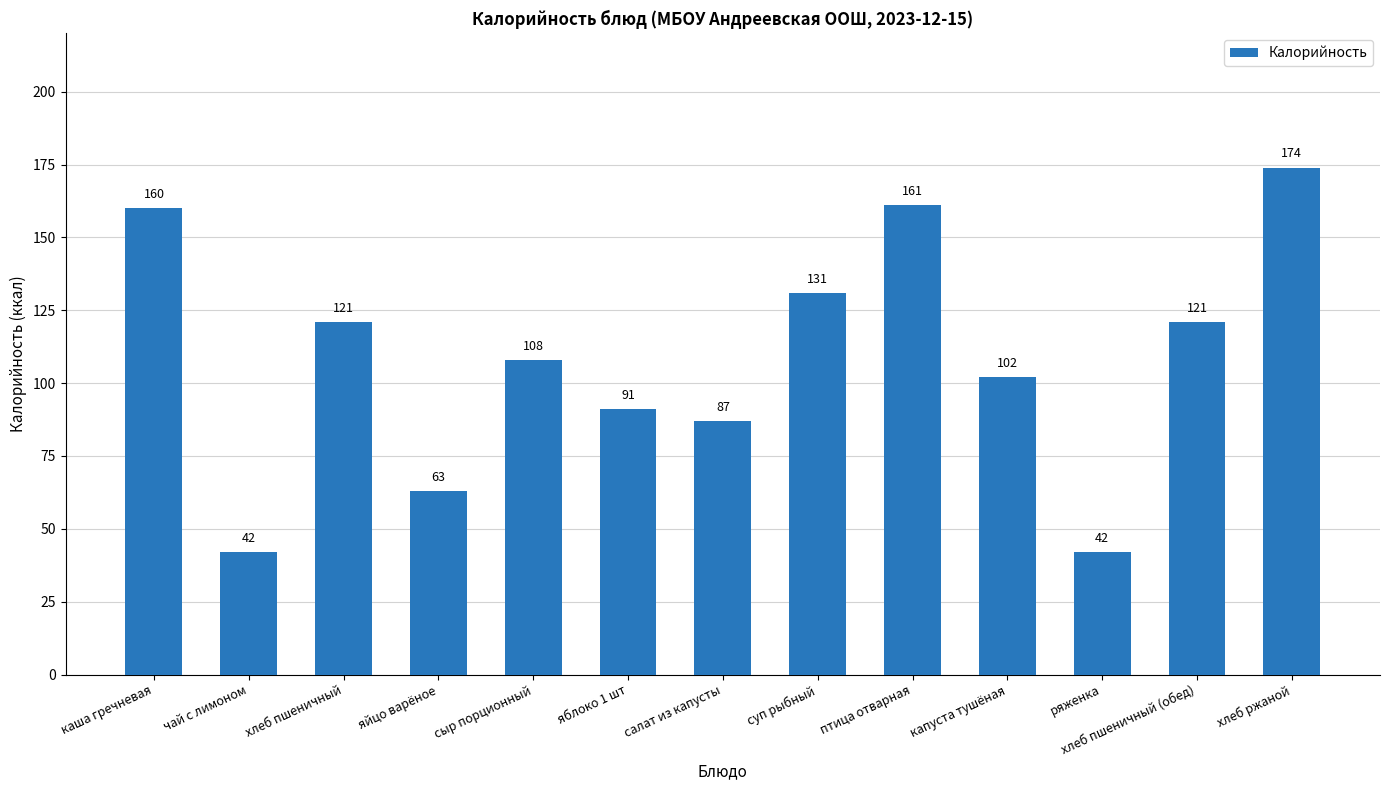

What is the sum of all values?

1403